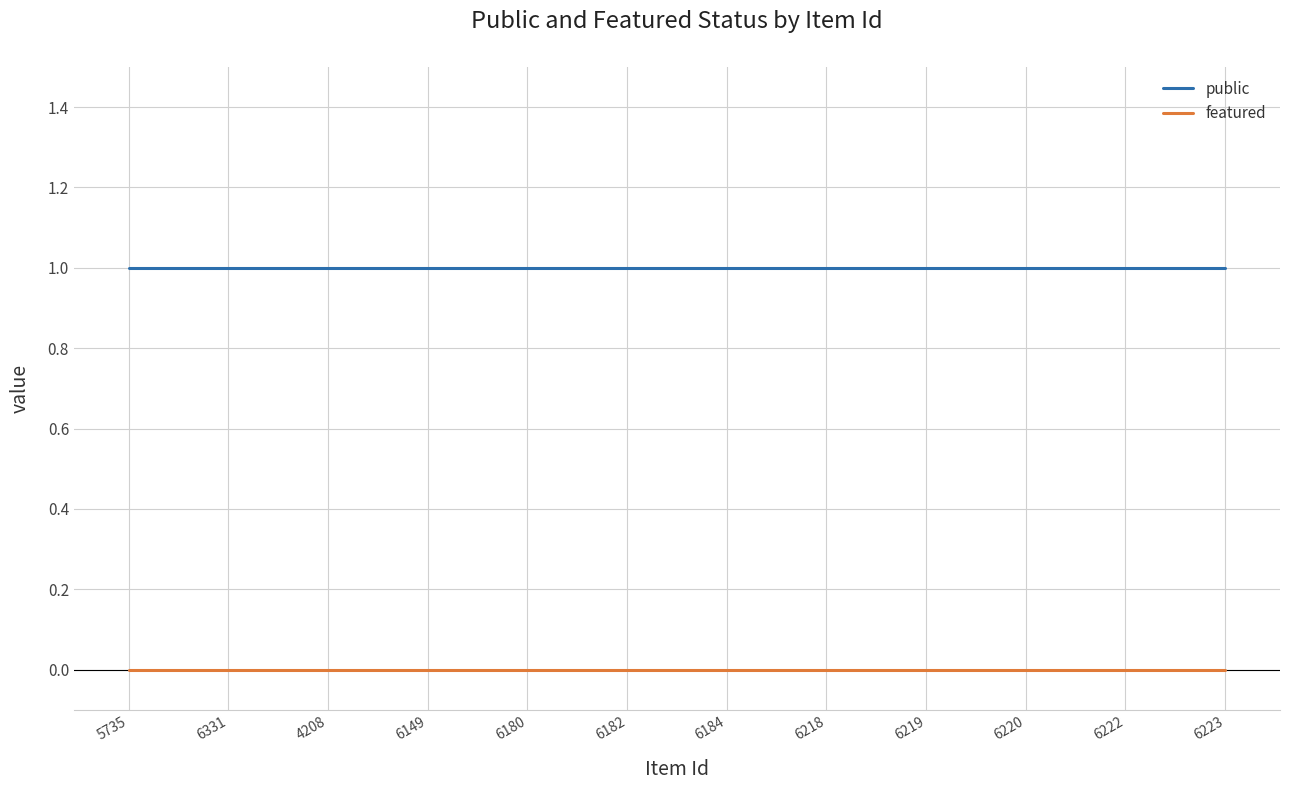

True or false: public and featured intersect in this chart.

False